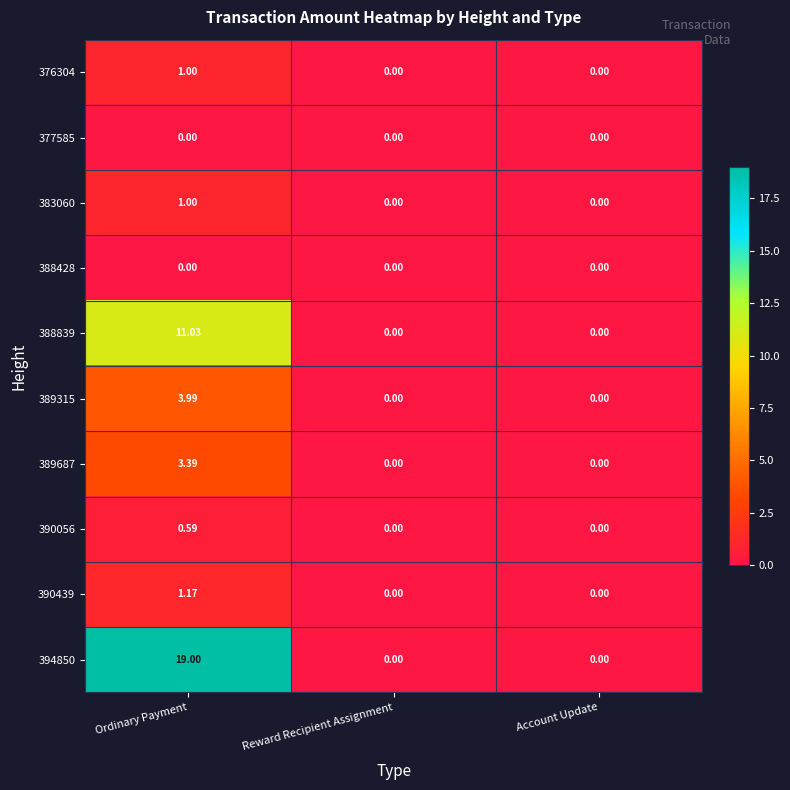

Which category has the highest value across all series?

Ordinary Payment